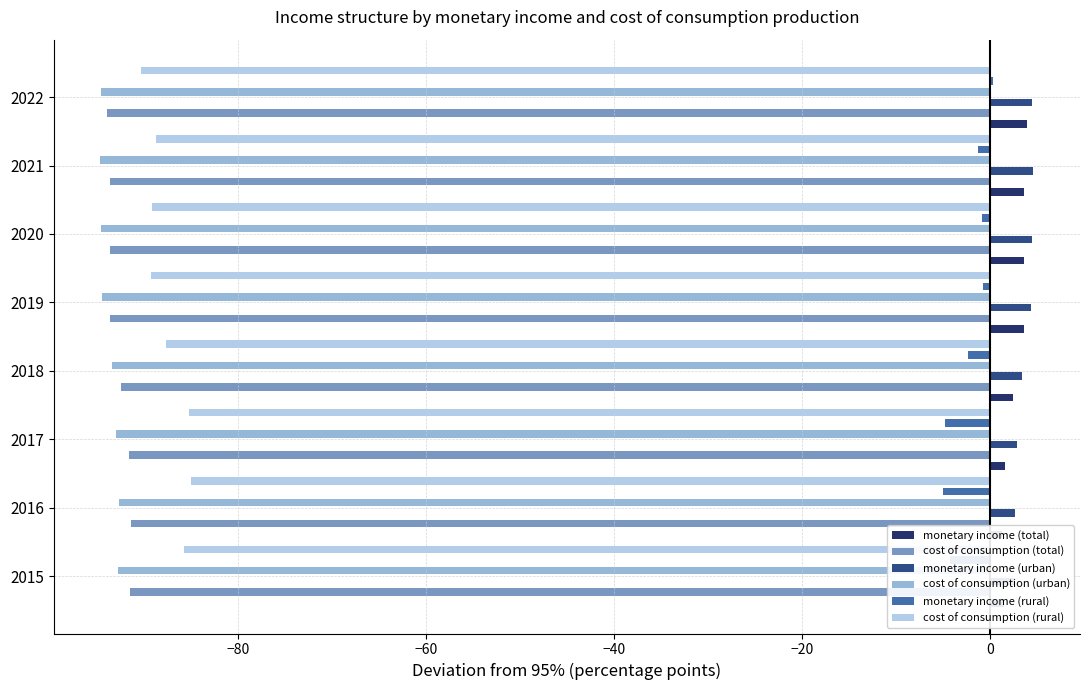

What is the value of the cost of consumption (rural) bar at the 5th from the left?

-89.2